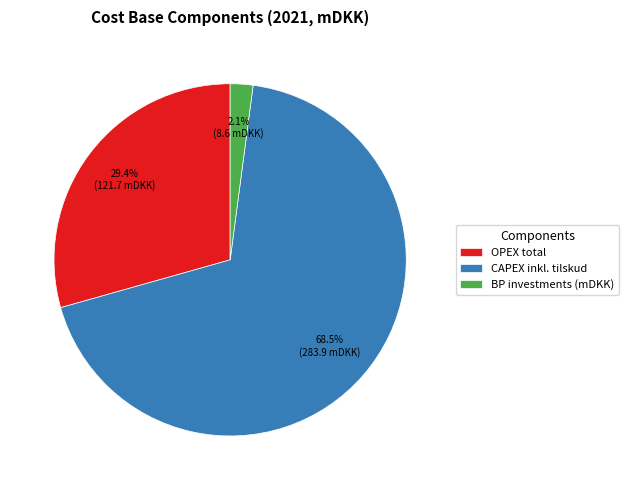

Between BP investments (mDKK) and CAPEX inkl. tilskud, which is larger?

CAPEX inkl. tilskud